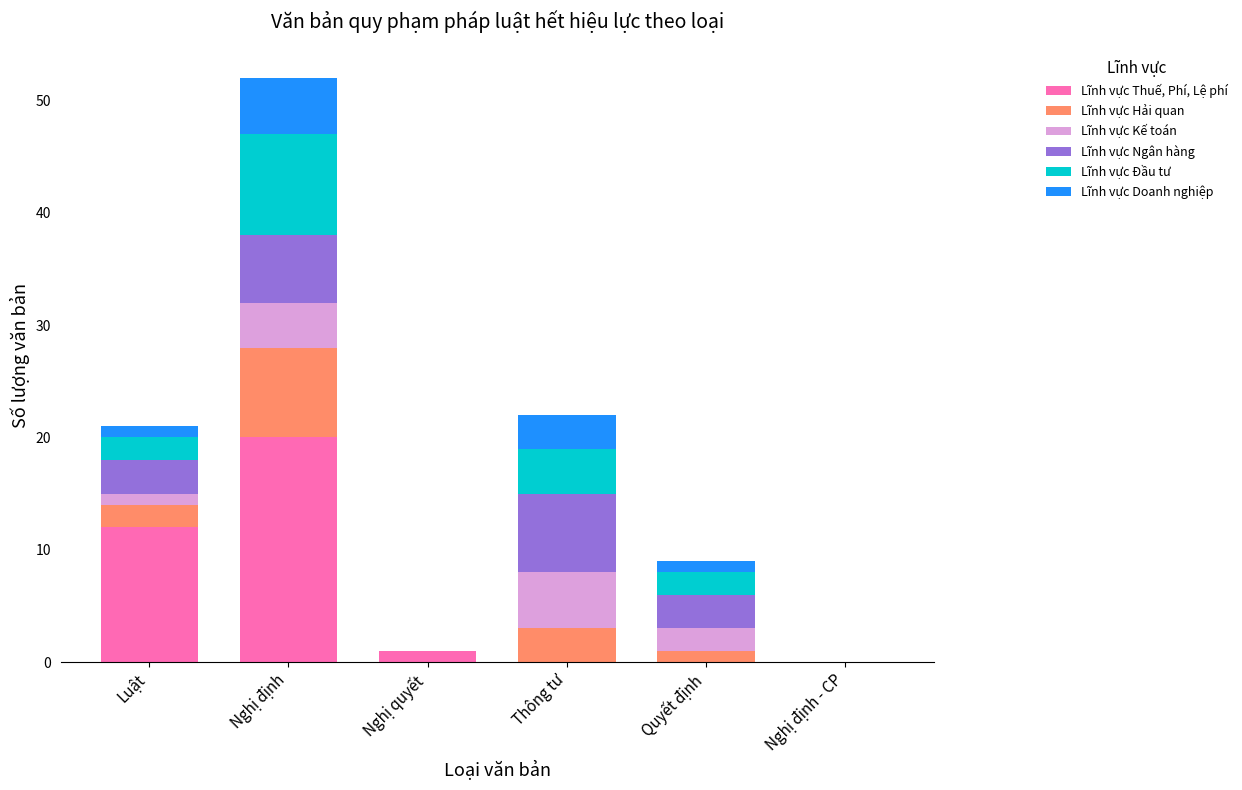

What is the sum of all Lĩnh vực Thuế, Phí, Lệ phí values?

33